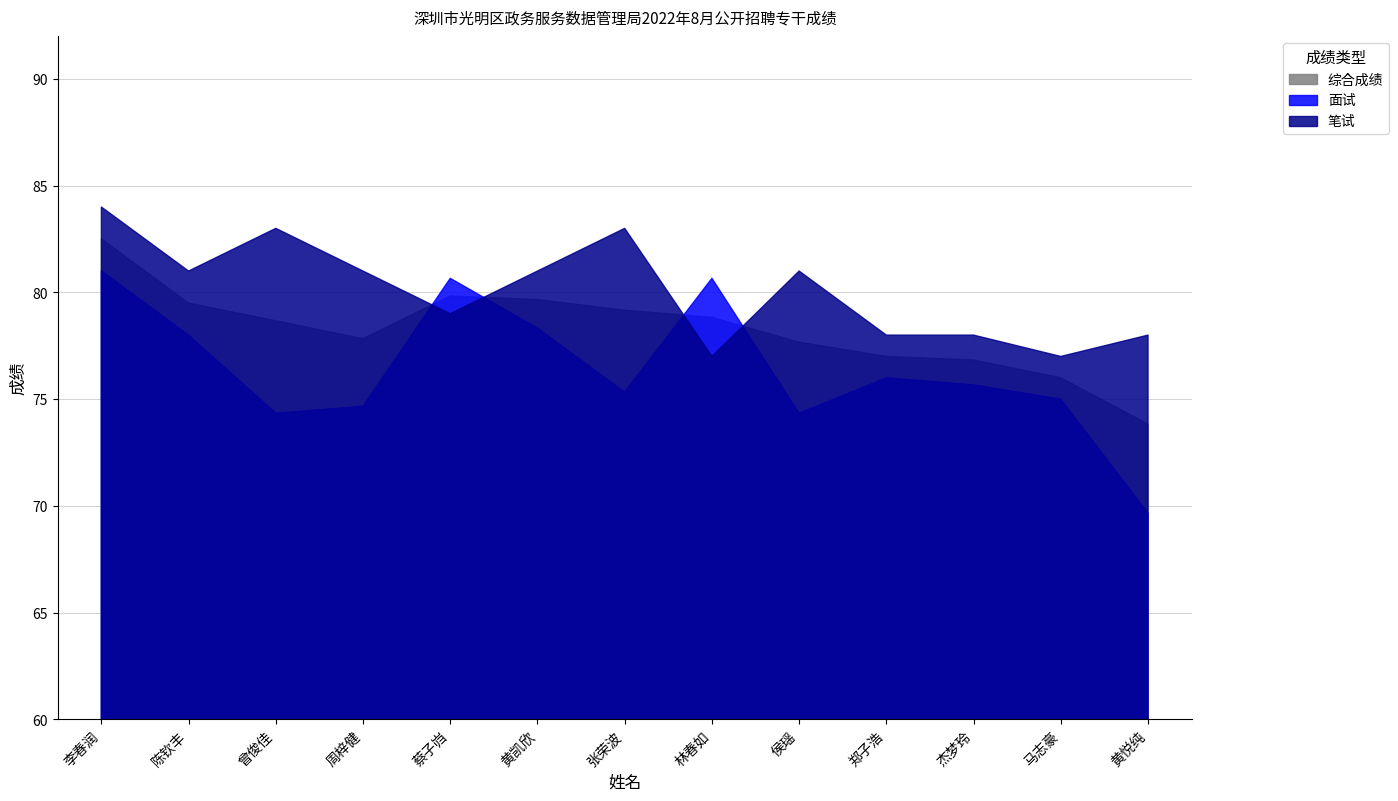

What is the difference between the second highest and second lowest values in the 综合成绩 series?

3.8